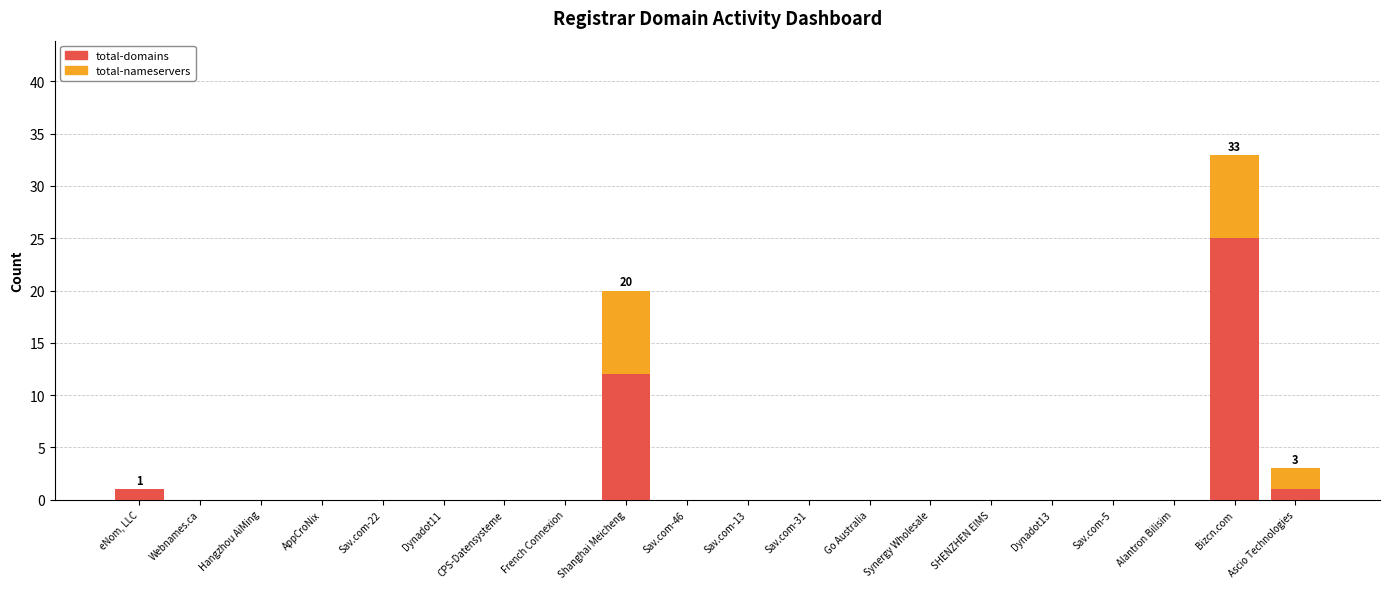

Does the chart contain stacked bars?

Yes